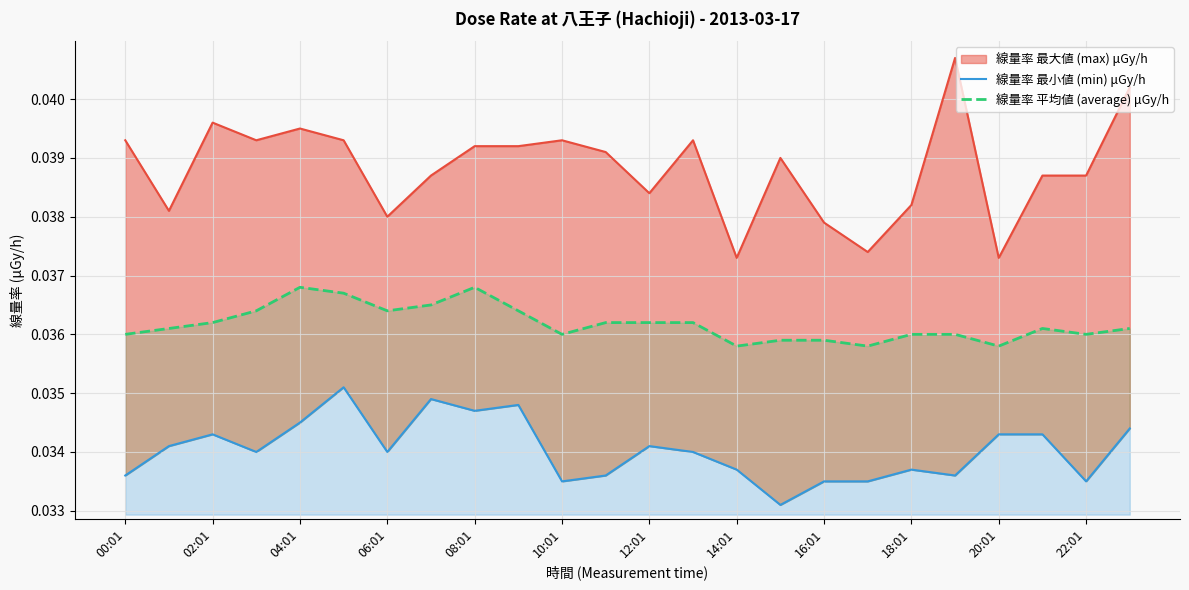

True or false: 線量率 最小値 (min) μGy/h and 線量率 平均値 (average) μGy/h intersect in this chart.

False